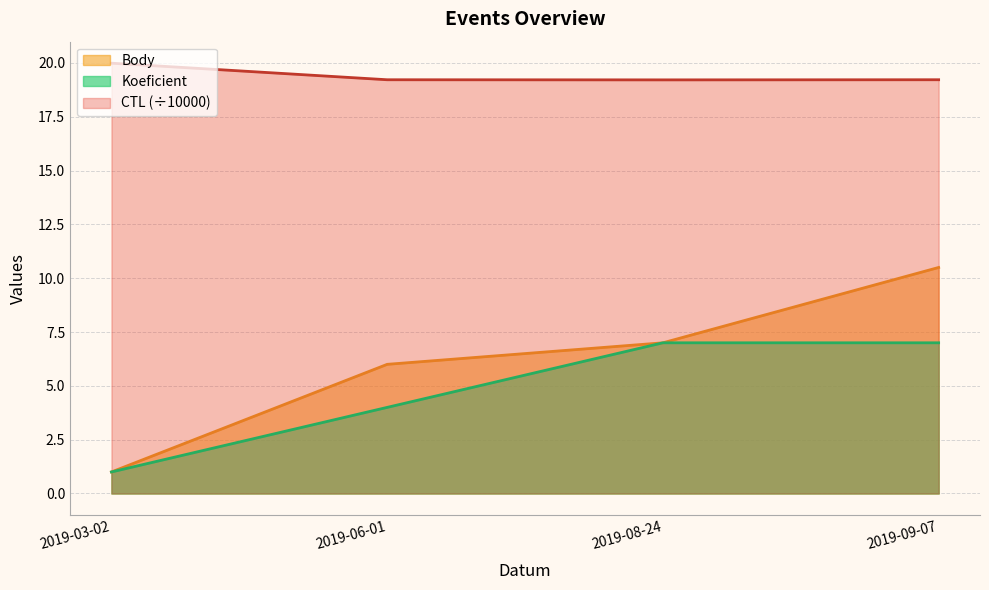

List the series in order of their peak value, lowest first.

Koeficient, Body, CTL (÷10000)